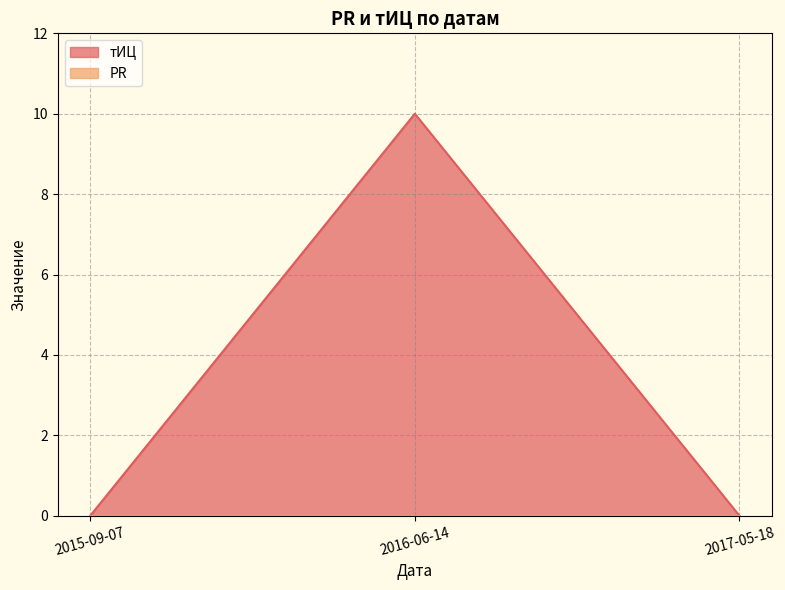

Reading left to right, transcribe all the data shown in this chart.

2015-09-07=0	2016-06-14=10	2017-05-18=0